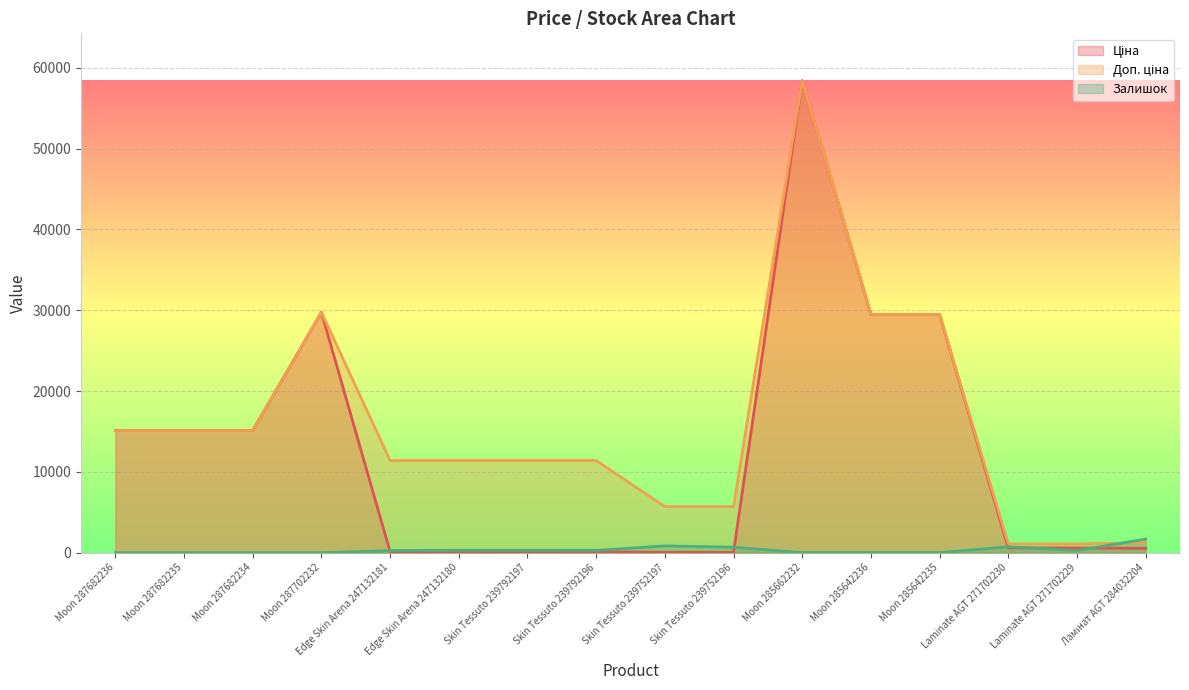

Is the value of Доп. ціна at Skin Tessuto 239792196 greater than the value of Залишок at Ламінат AGT 284032204?

Yes